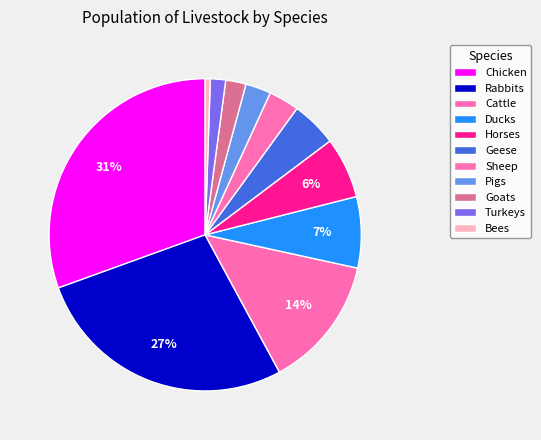

True or false: Cattle accounts for 14% of the total.

True